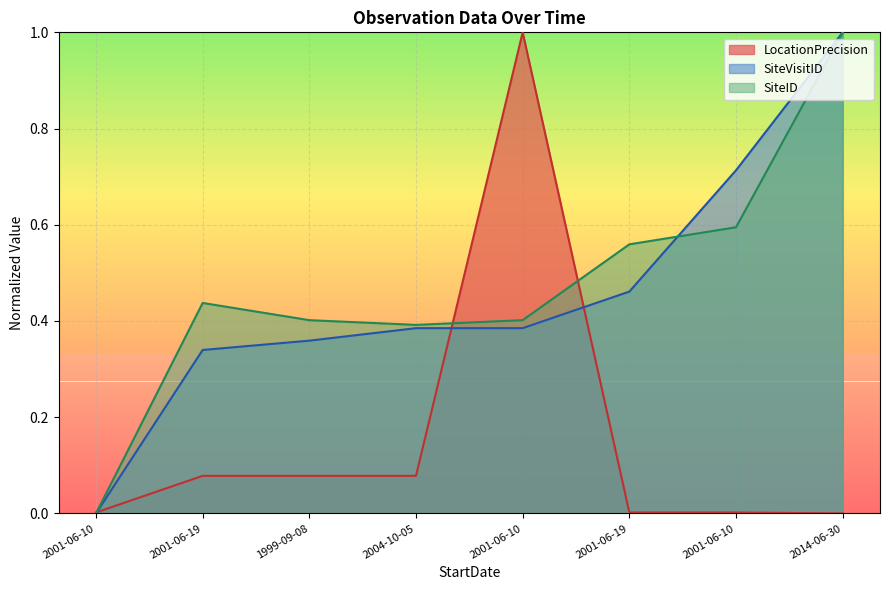

How many lines are shown in the chart?

3